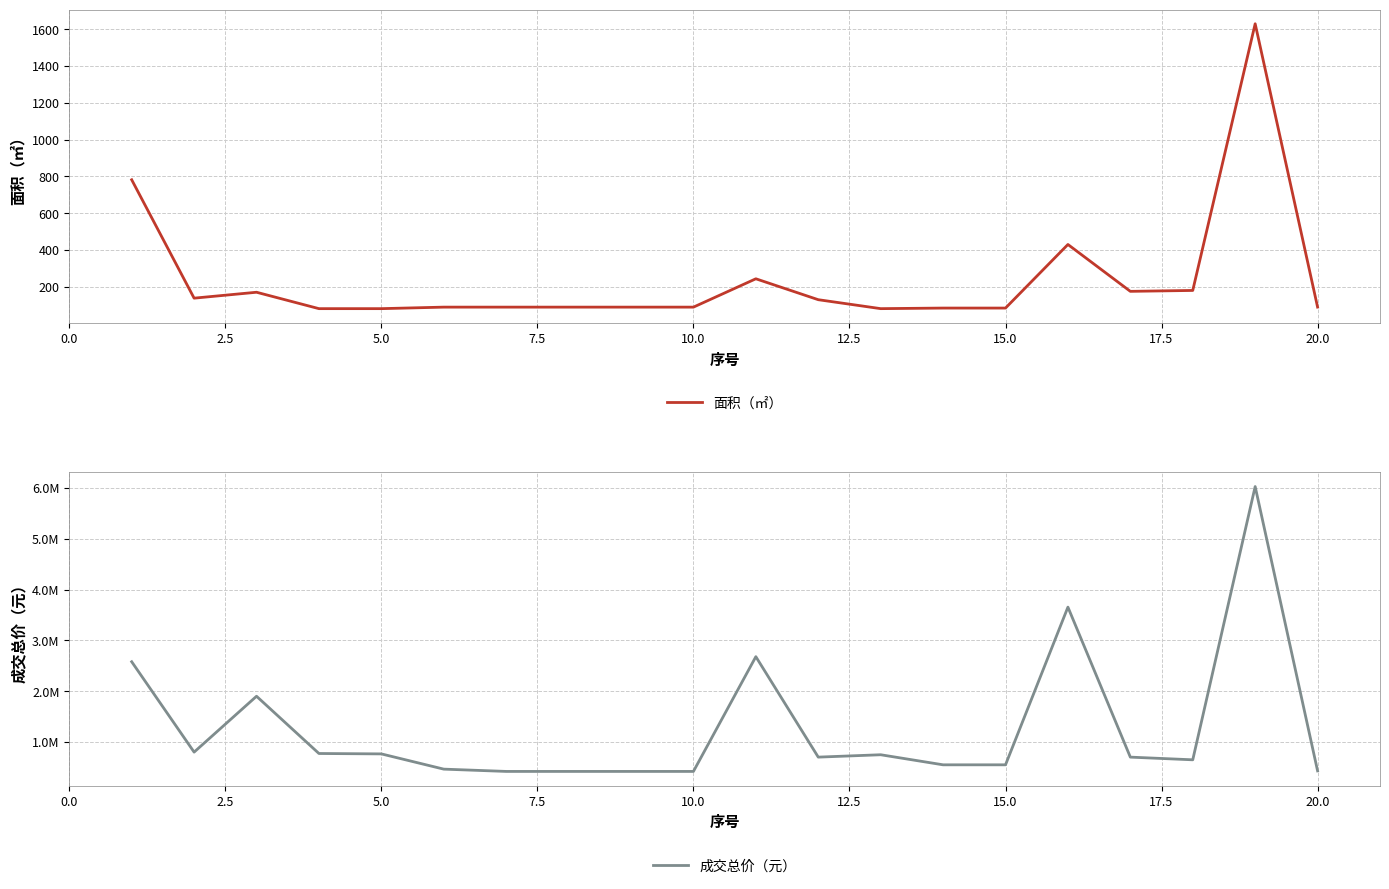

How many values in the 面积（㎡） series are below 89?

5